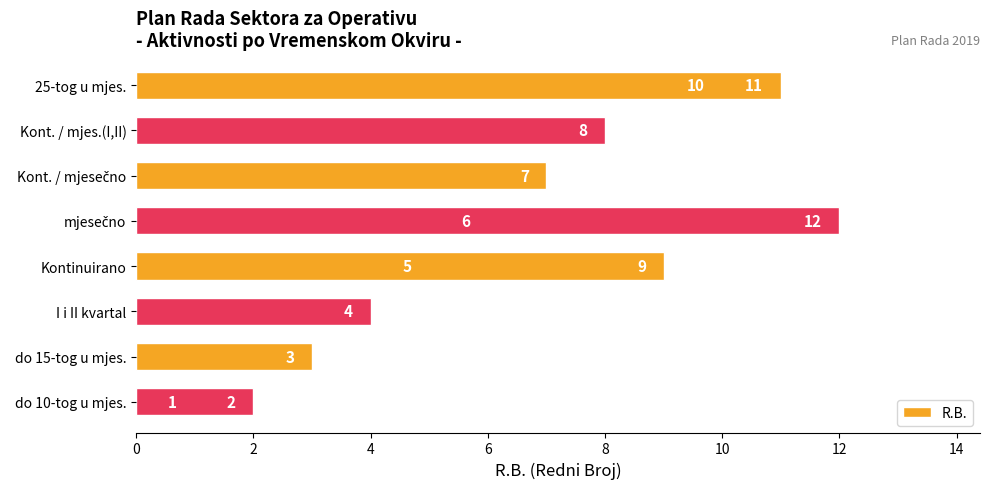

Are the bars horizontal?

Yes